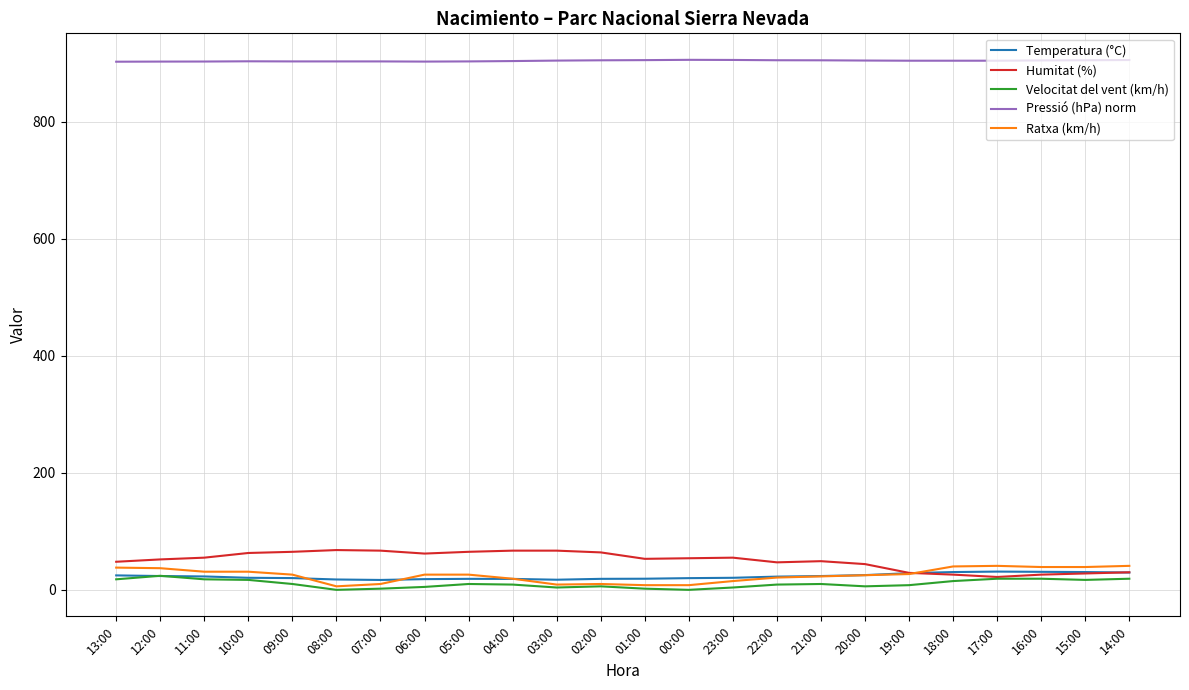

At how many categories does at least one series exceed 82?

24